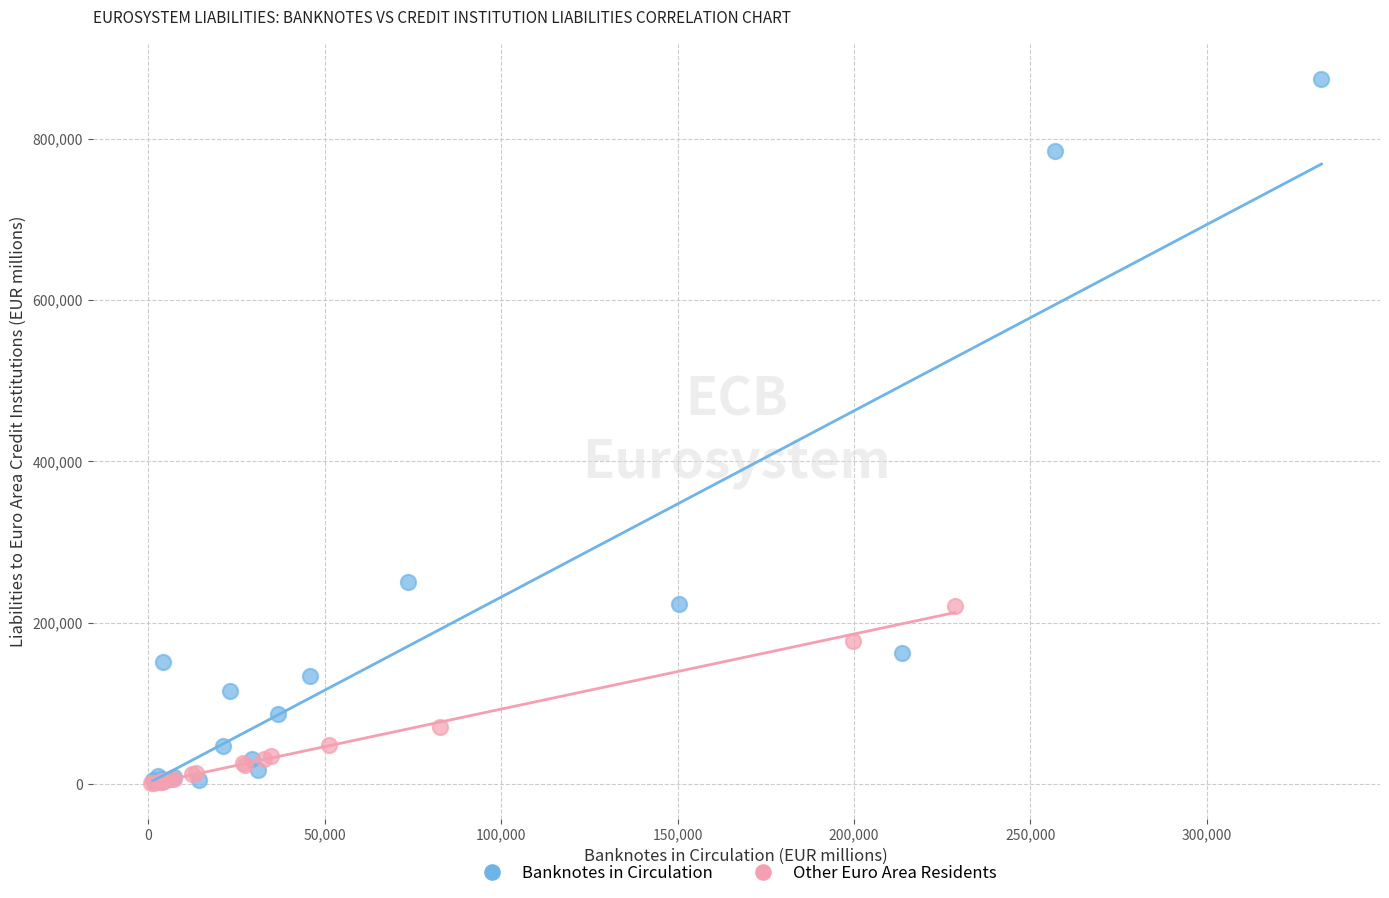

Which series has the widest spread of Y values?

Banknotes in Circulation